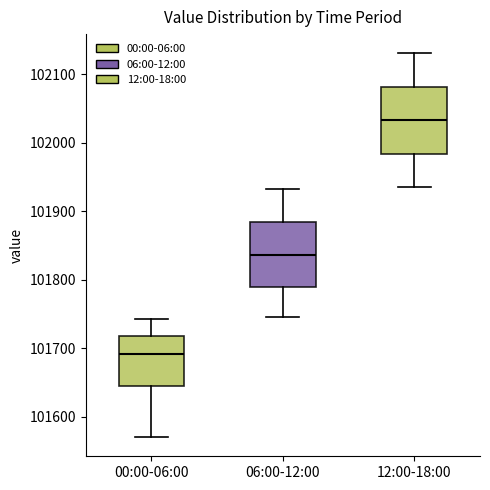

Which box's median line is the highest?

12:00-18:00